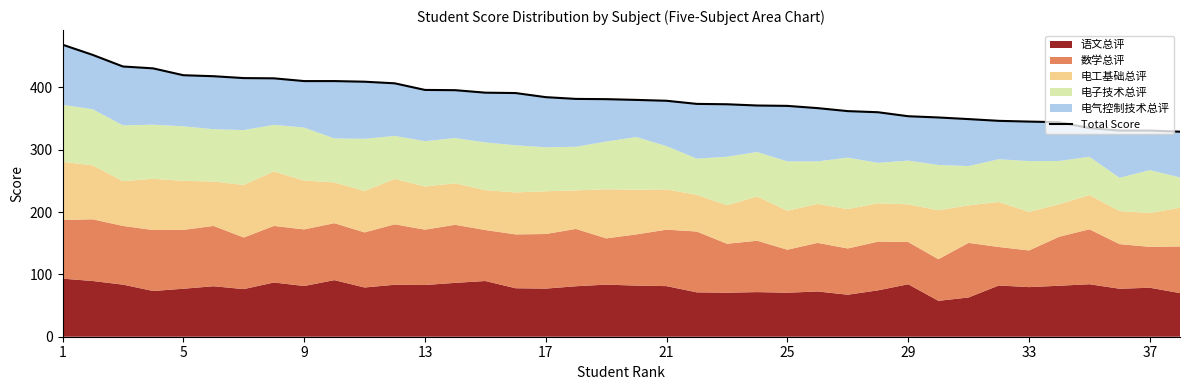

True or false: the data shows 366.8 at 25.

True